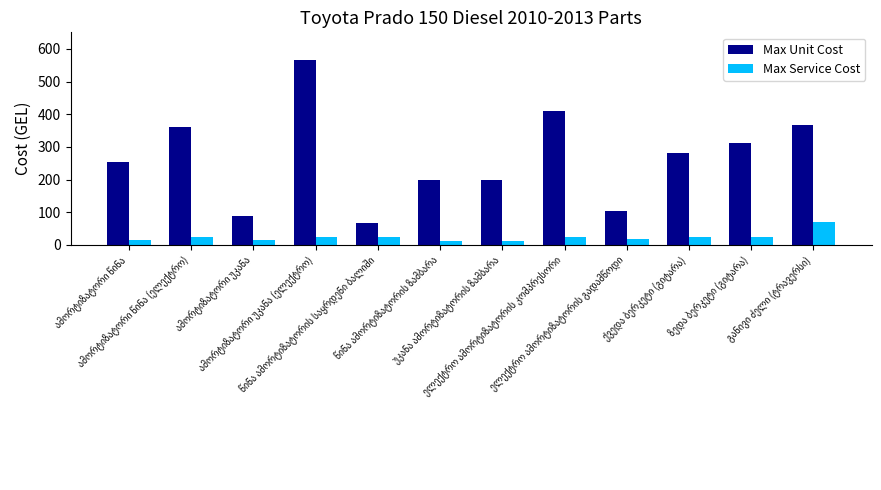

What is the highest value of the Max Service Cost series?

69.4